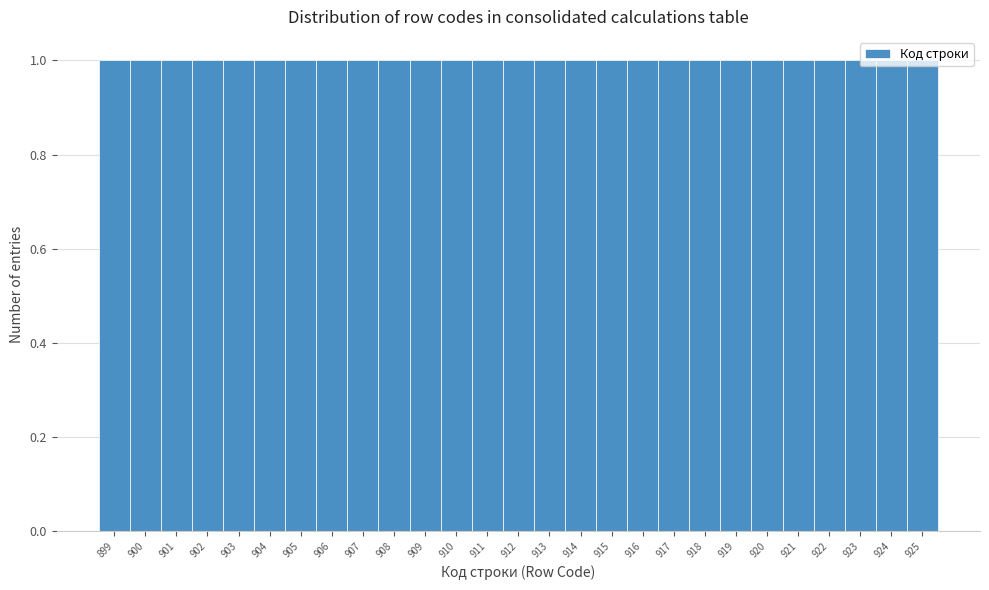

Reading left to right, list every bar in this chart as the range it spans on the x-axis followed by its height. The values are not printed on the chart, so give them approximately, as read against the axis.

898.5 to 899.5: 1
899.5 to 900.5: 1
900.5 to 901.5: 1
901.5 to 902.5: 1
902.5 to 903.5: 1
903.5 to 904.5: 1
904.5 to 905.5: 1
905.5 to 906.5: 1
906.5 to 907.5: 1
907.5 to 908.5: 1
908.5 to 909.5: 1
909.5 to 910.5: 1
910.5 to 911.5: 1
911.5 to 912.5: 1
912.5 to 913.5: 1
913.5 to 914.5: 1
914.5 to 915.5: 1
915.5 to 916.5: 1
916.5 to 917.5: 1
917.5 to 918.5: 1
918.5 to 919.5: 1
919.5 to 920.5: 1
920.5 to 921.5: 1
921.5 to 922.5: 1
922.5 to 923.5: 1
923.5 to 924.5: 1
924.5 to 925.5: 1